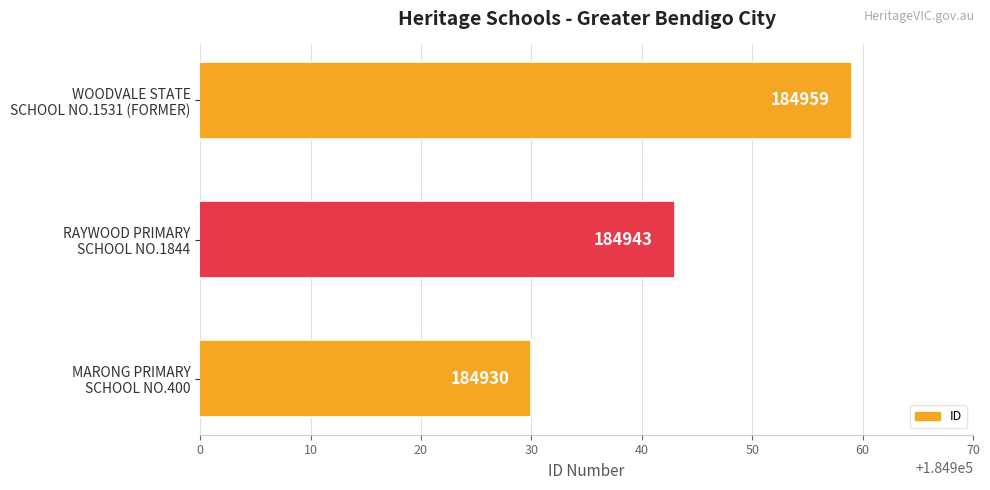

Rank the categories by value from lowest to highest.

MARONG PRIMARY
SCHOOL NO.400, RAYWOOD PRIMARY
SCHOOL NO.1844, WOODVALE STATE
SCHOOL NO.1531 (FORMER)